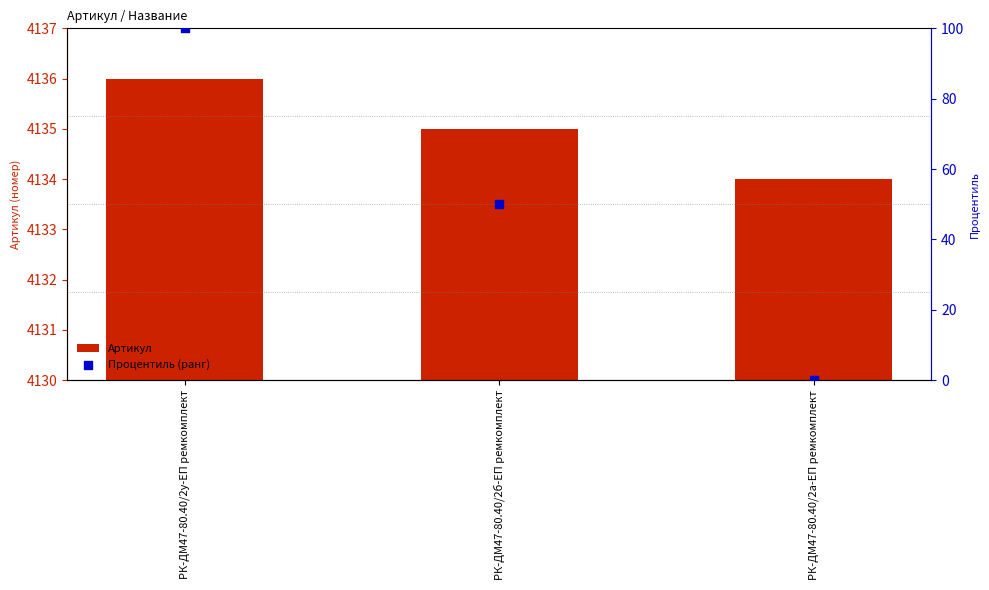

Which series has the largest total across all categories?

Артикул